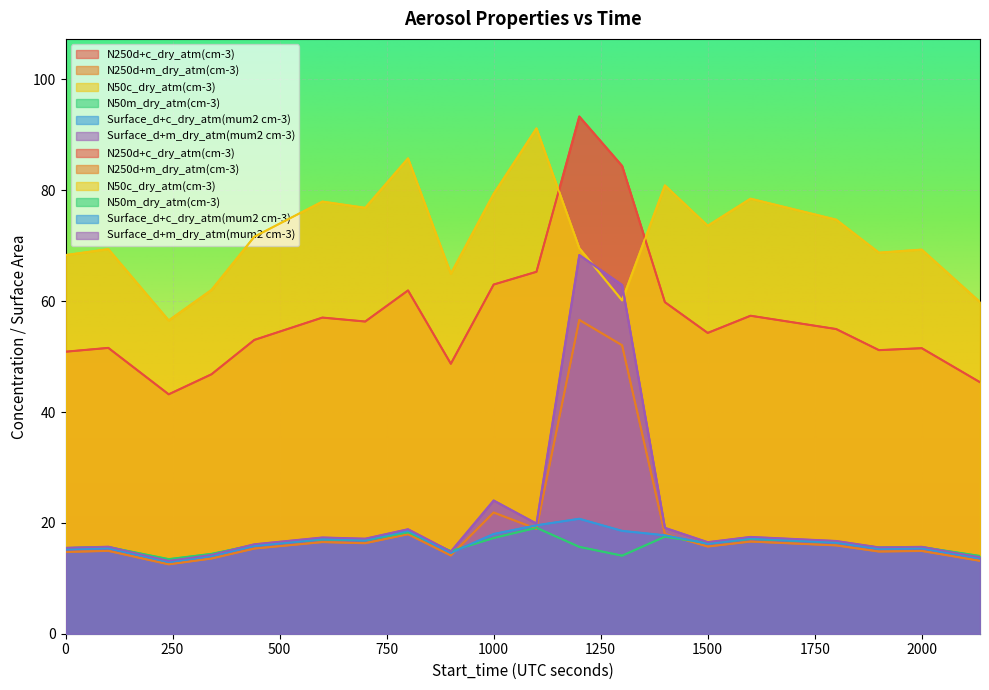

How many series are shown in this chart?

6